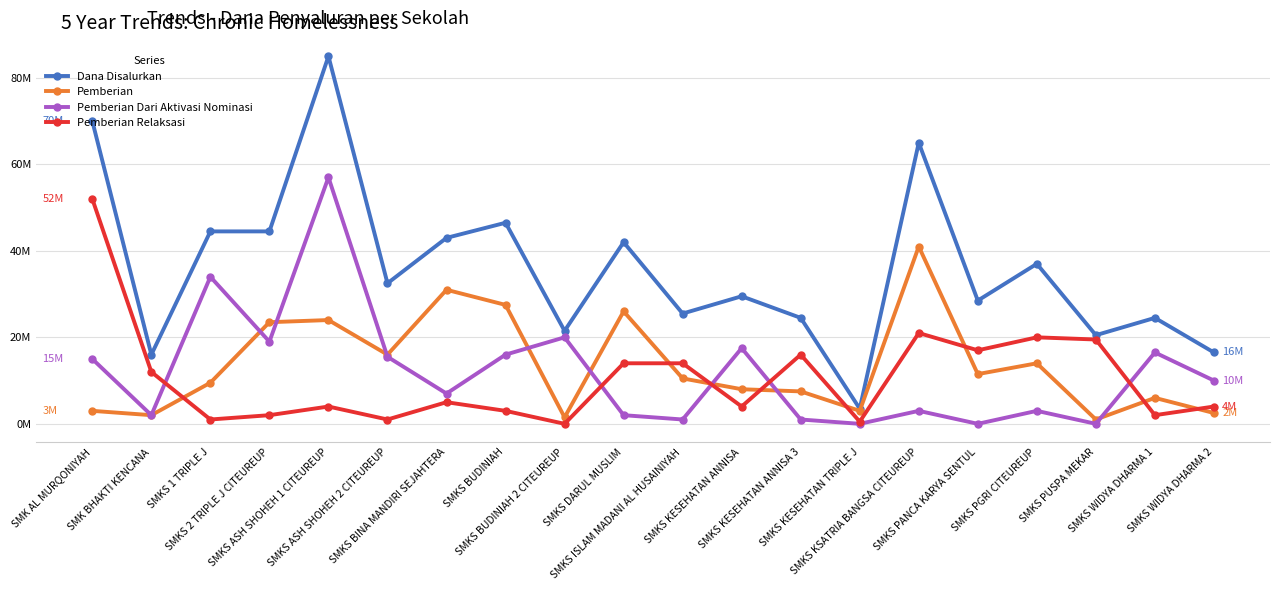

Which label corresponds to the smallest value in the chart?

SMKS KESEHATAN TRIPLE J